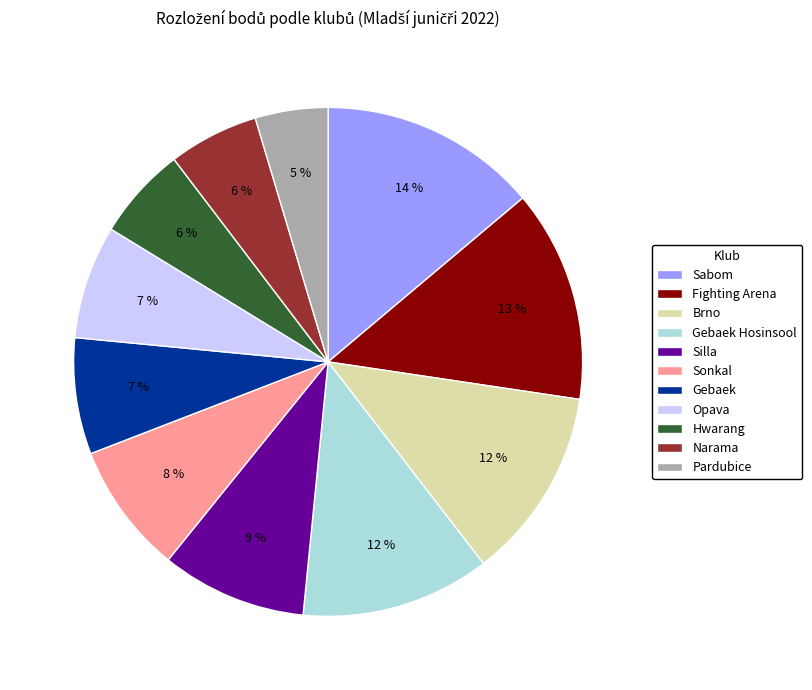

To the nearest percent, what is the average slice percentage?

9%